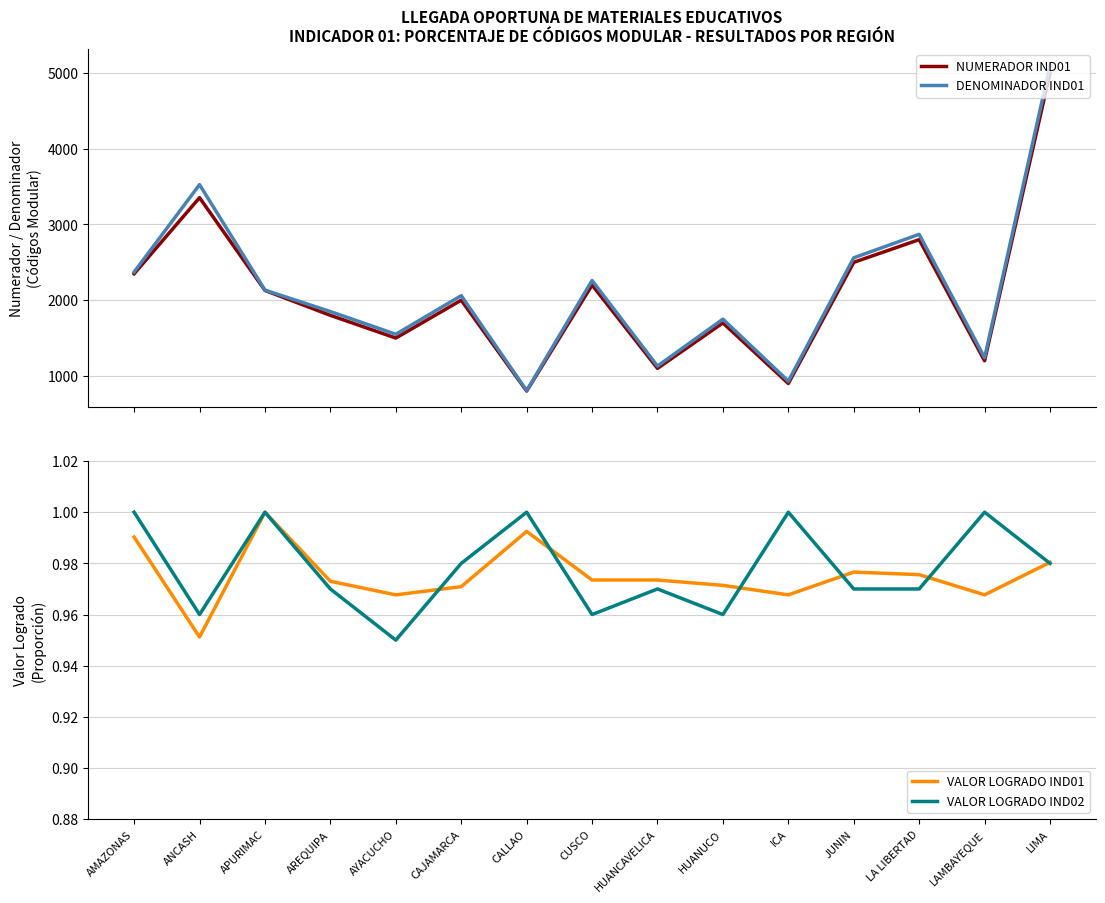

Between which two adjacent categories do VALOR LOGRADO IND01 and VALOR LOGRADO IND02 first intersect?

AYACUCHO and CAJAMARCA